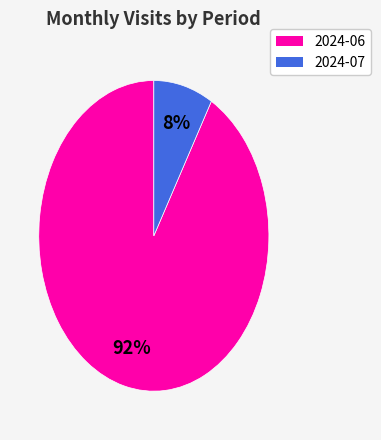

The 2024-07 slice represents 3% of the pie. True or false?

False